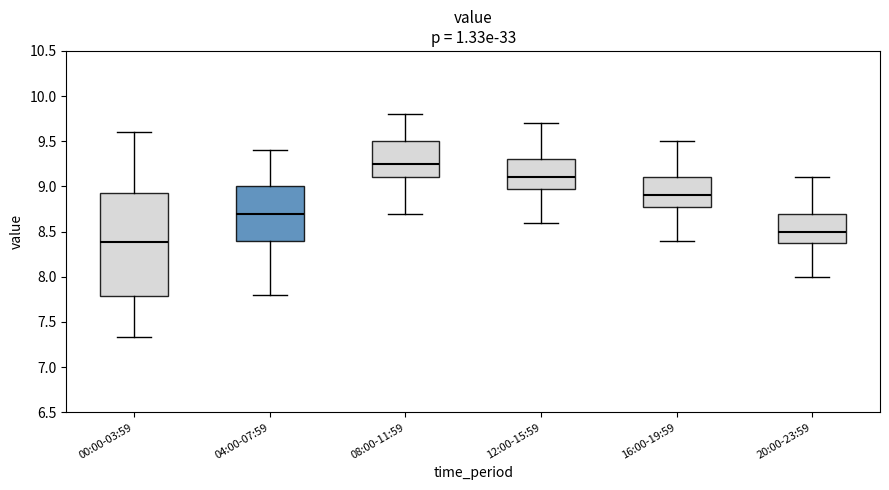

Reading left to right, transcribe this box plot: for each box, give where its median line is, the range the box spans, and where its two whiskers end, as read against the y-axis. The values are not printed on the chart, so give them approximately, as read against the axis.

00:00-03:59: median 8.40, box 7.80 to 8.95, whiskers 7.35 to 9.60
04:00-07:59: median 8.70, box 8.40 to 9.00, whiskers 7.80 to 9.40
08:00-11:59: median 9.25, box 9.10 to 9.50, whiskers 8.70 to 9.80
12:00-15:59: median 9.10, box 9.00 to 9.30, whiskers 8.60 to 9.70
16:00-19:59: median 8.90, box 8.80 to 9.10, whiskers 8.40 to 9.50
20:00-23:59: median 8.50, box 8.40 to 8.70, whiskers 8.00 to 9.10